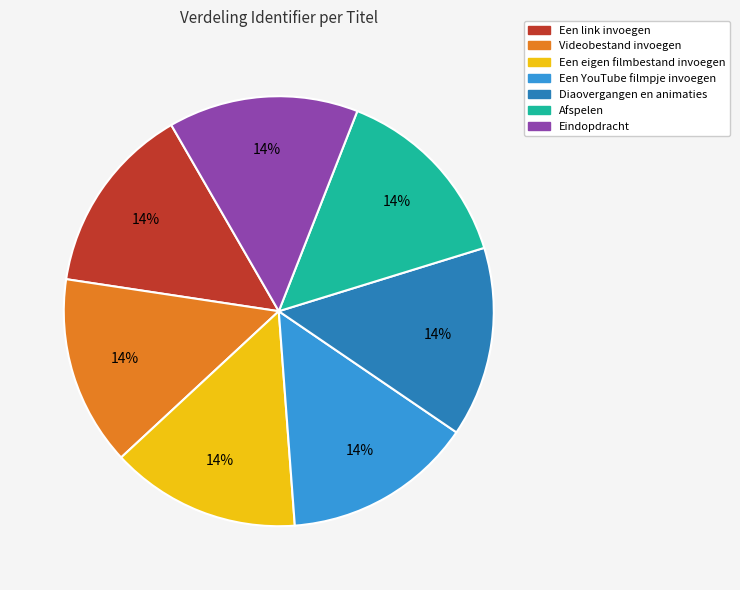

Approximately how many times larger is the value at Een link invoegen compared to Afspelen?

1.0